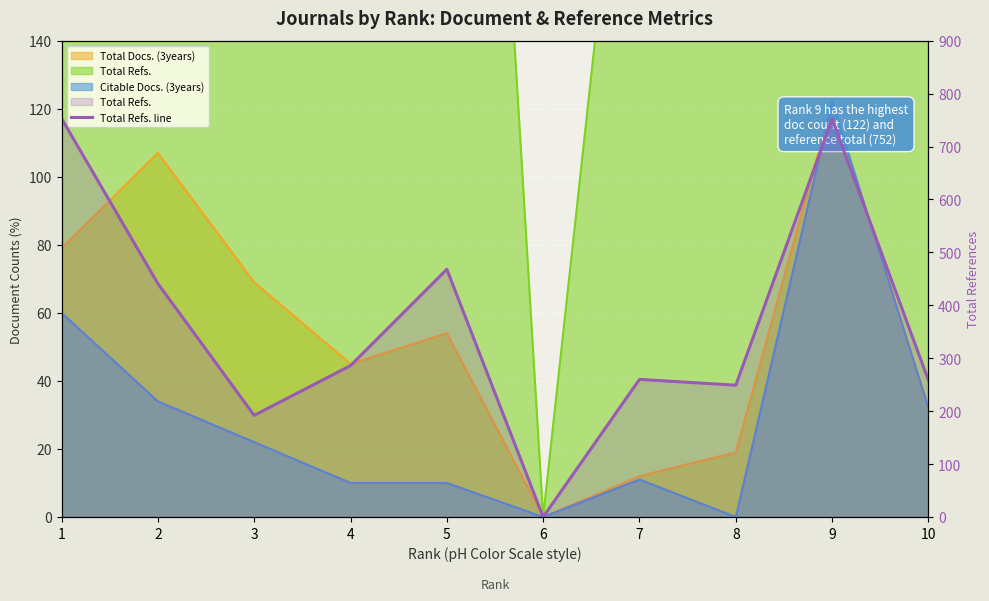

How many data points does each series have?

10